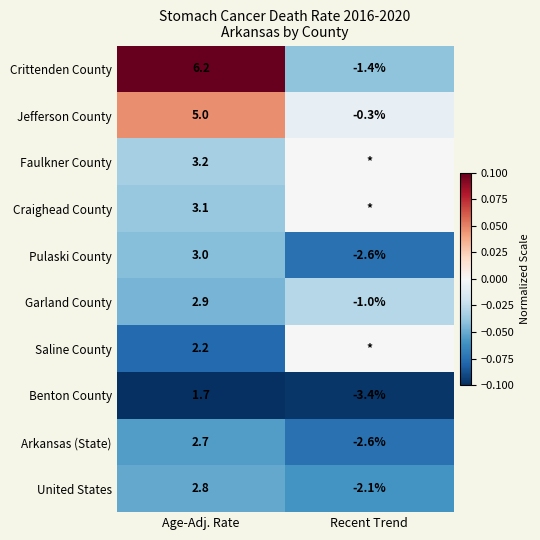

Which has a higher value, Age-Adj. Rate or Recent Trend?

Age-Adj. Rate